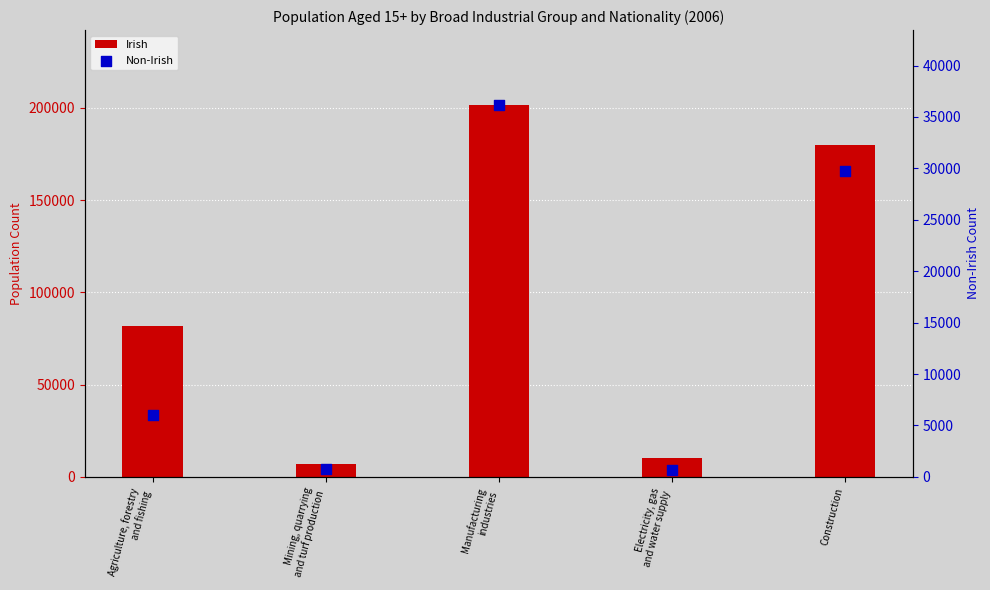

Which series reaches the maximum Y coordinate?

Irish